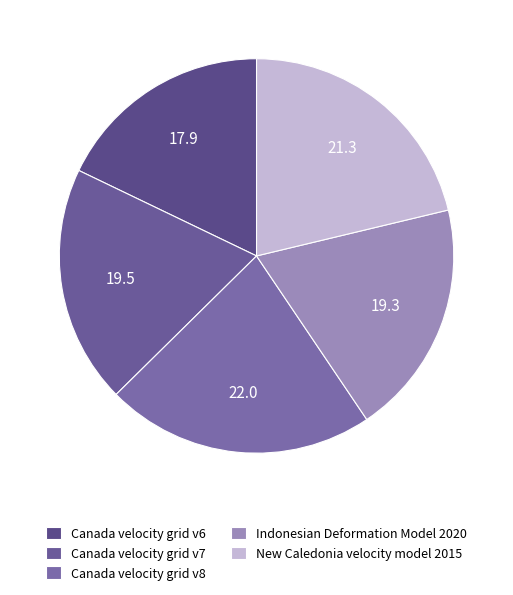

True or false: Canada velocity grid v8 accounts for 22% of the total.

True